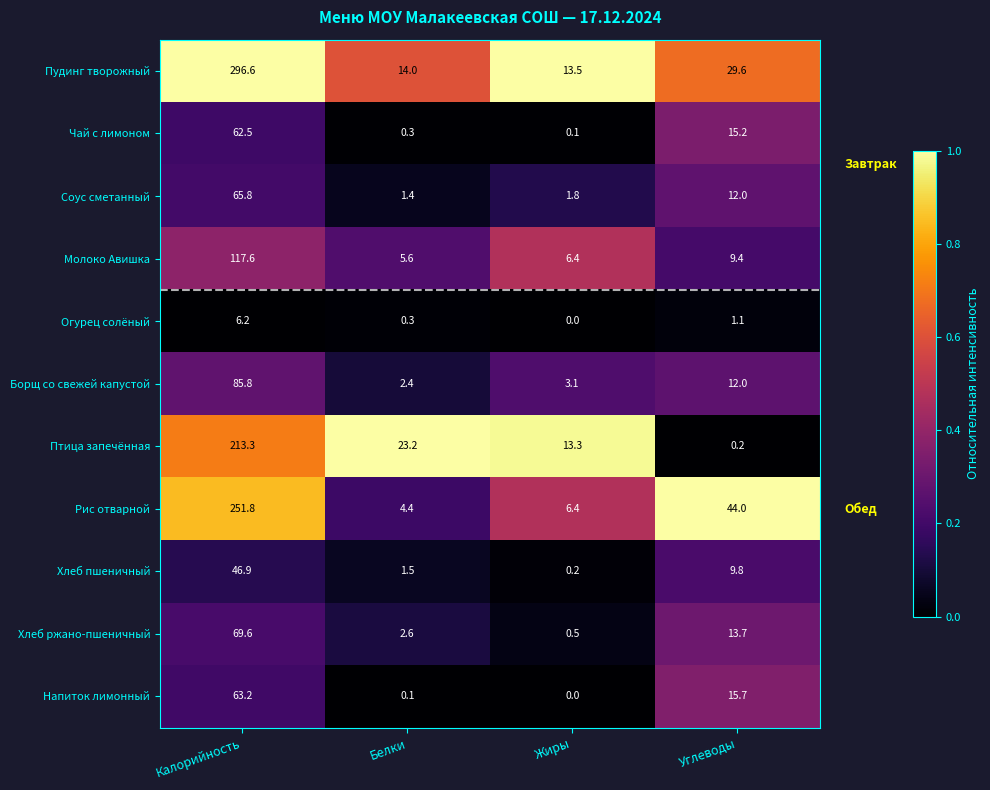

Where does the Хлеб пшеничный series first go above 9?

Калорийность